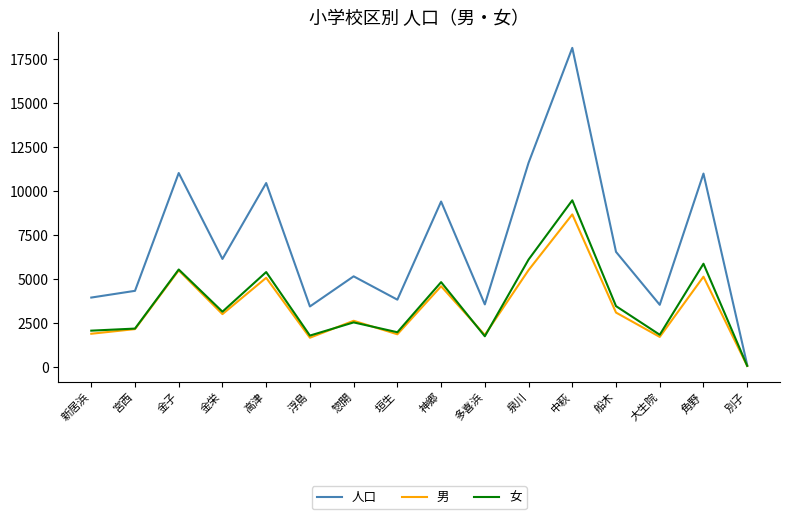

What is the average value of the 女 series?

3615